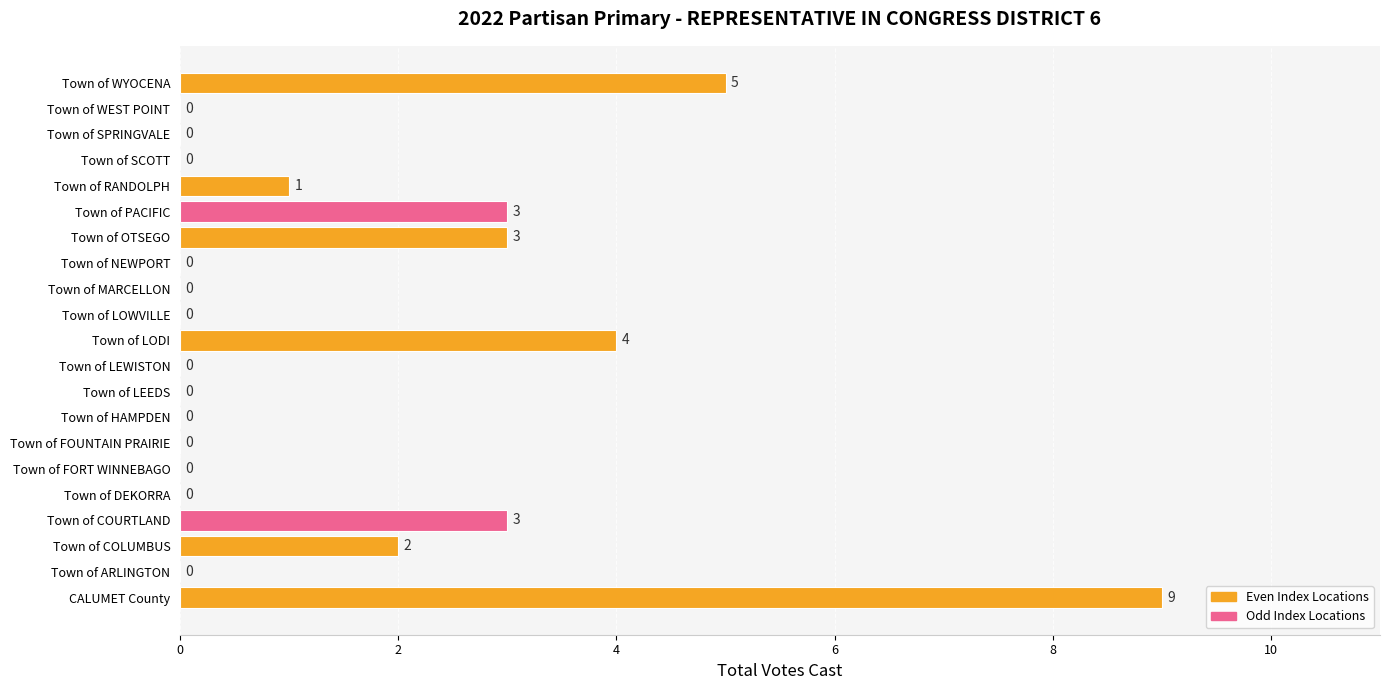

Between CALUMET County and Town of LODI, which is larger?

CALUMET County